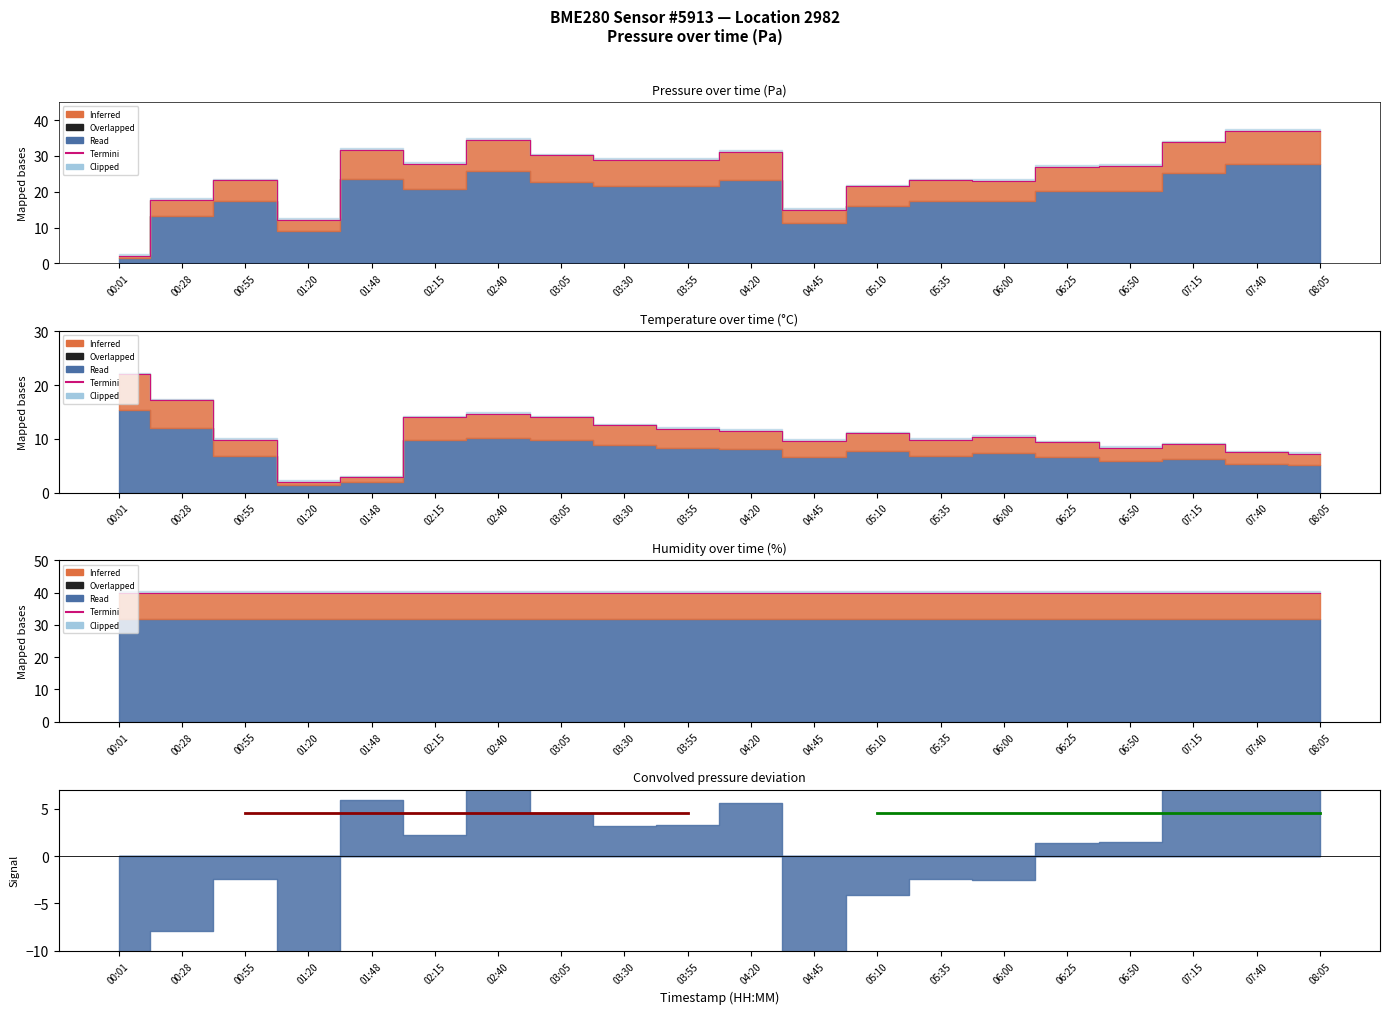

What is the spread (max minus min) of values at 00:28?

0.5